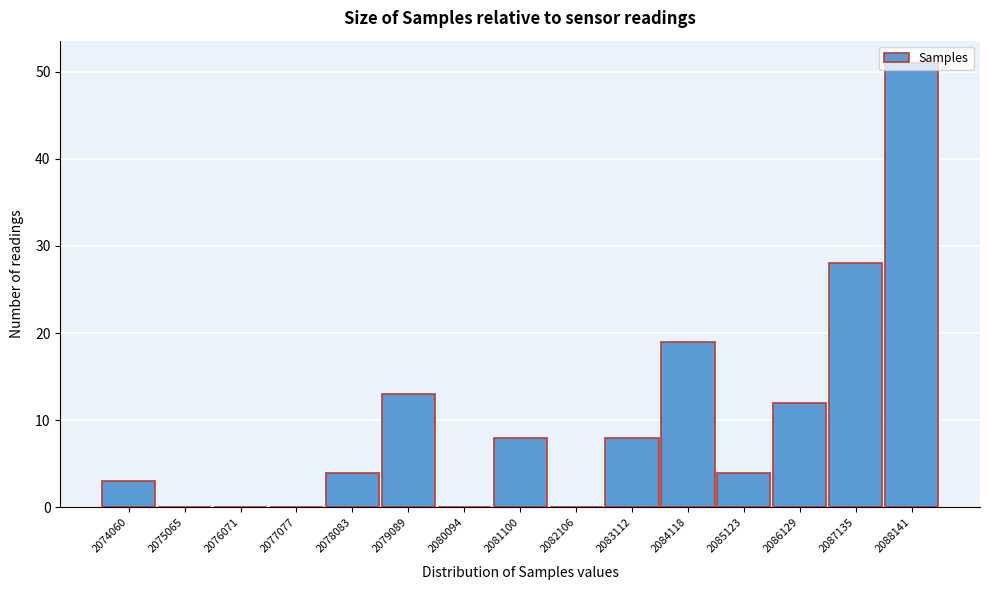

What is the change in value from 2084118 to 2085123?

-15